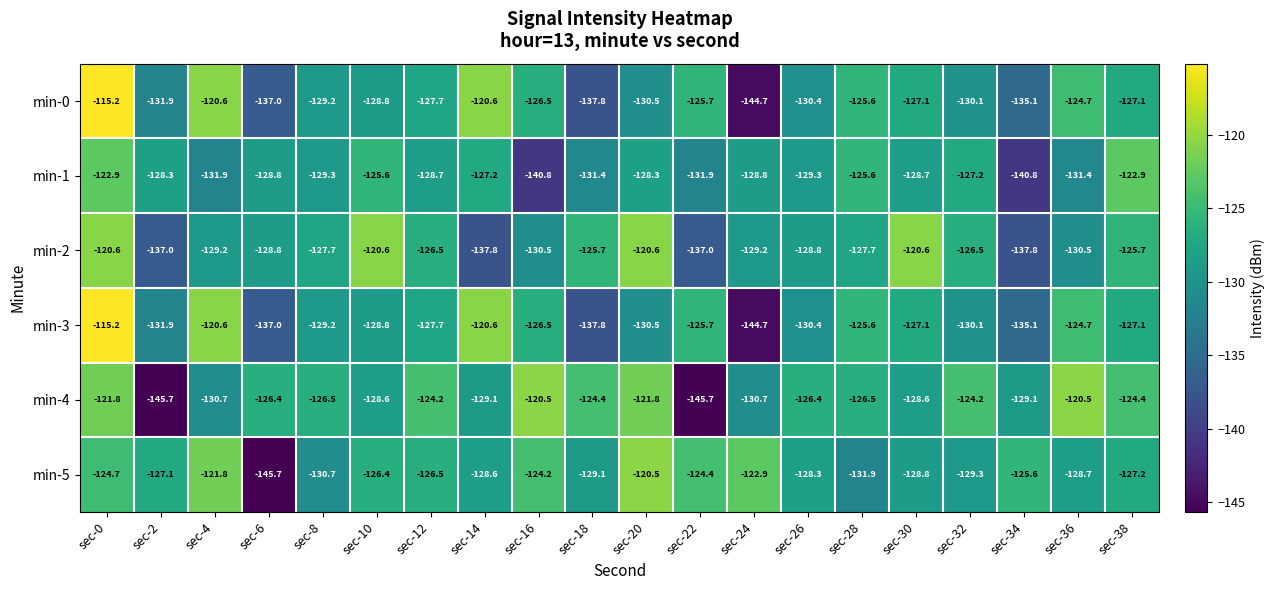

Is it true that min-3 equals -127.7 at sec-12?

True